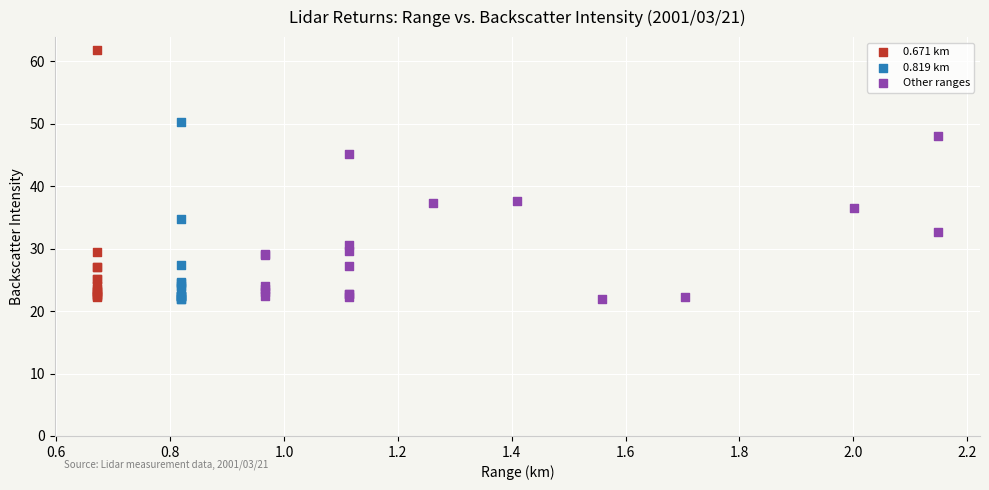

Which series reaches the maximum Y coordinate?

0.671 km